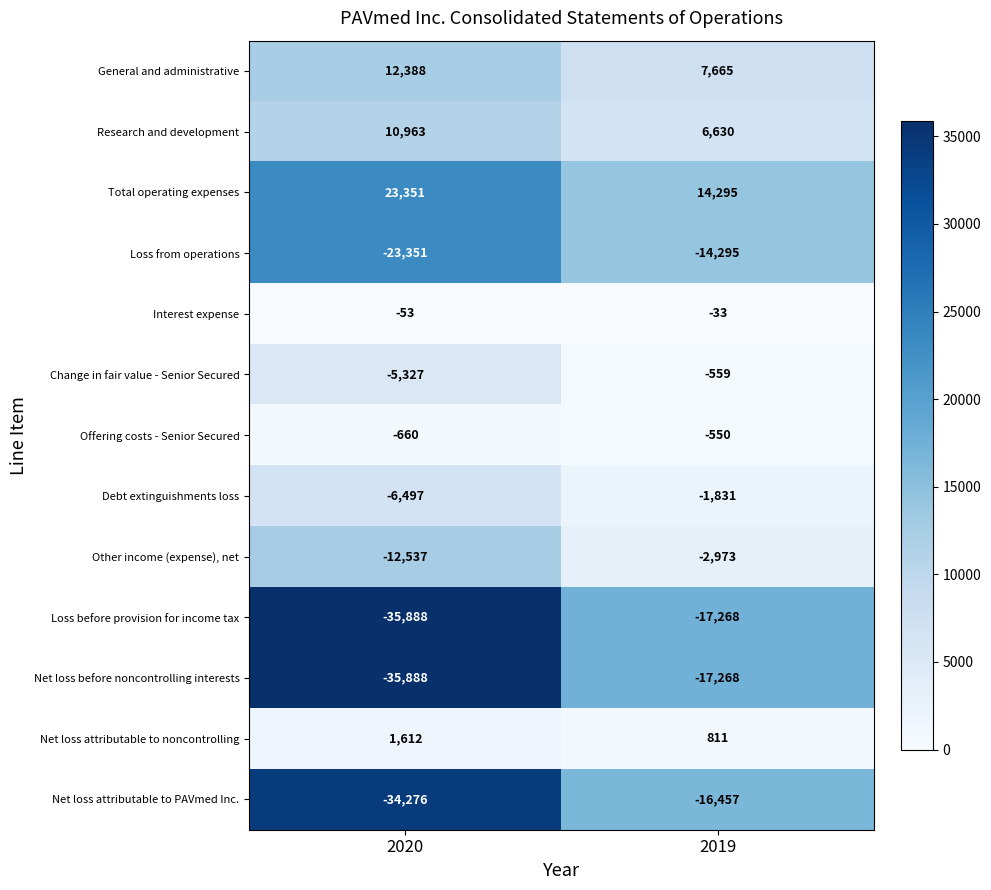

What is the approximate value of Net loss attributable to noncontrolling at 2019, to the nearest 10?

810